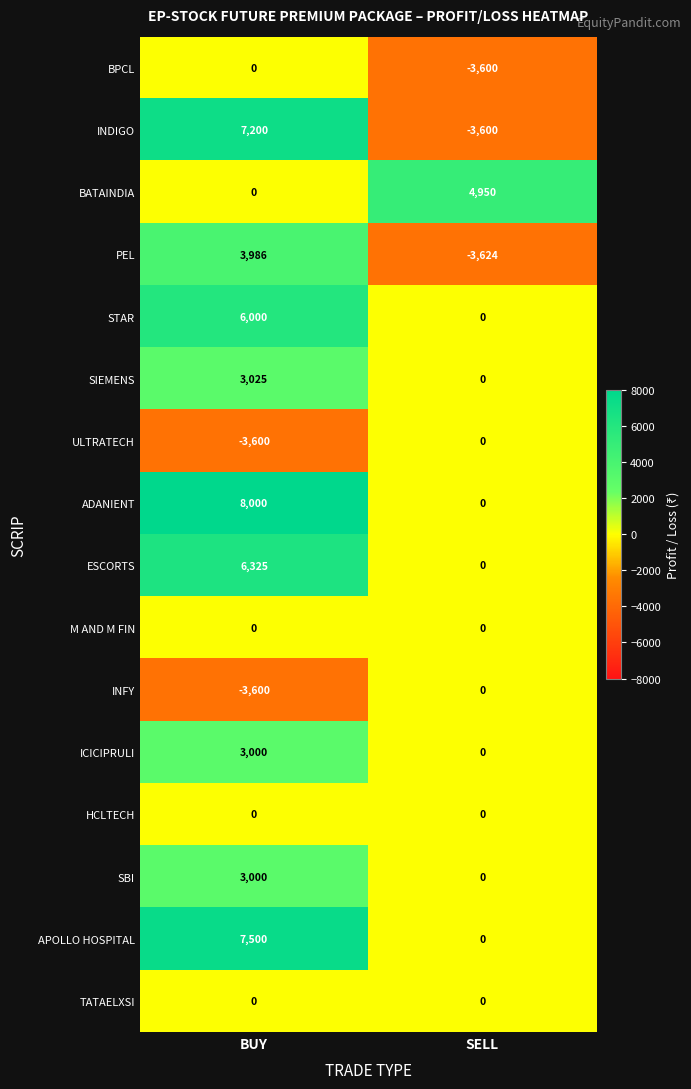

List the labels in order of BATAINDIA value, smallest first.

BUY, SELL